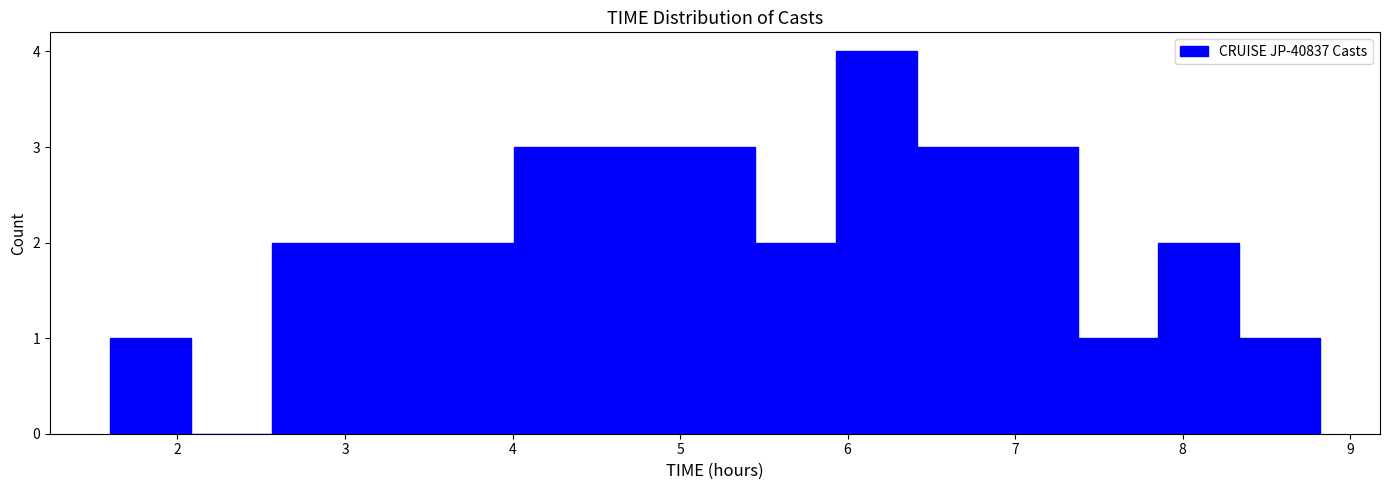

How tall is the bar that spans 3.5 to 4.0 on the x-axis? Neither the bar edges nor the heights are printed on the chart, so give them approximately, as read against the axes.

2